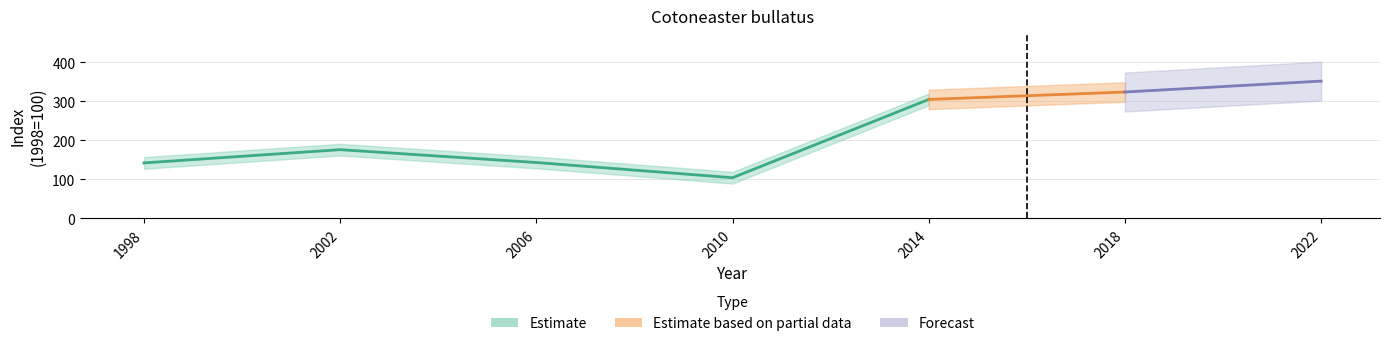

The value of indexcijfer at 2022 is 472. True or false?

False